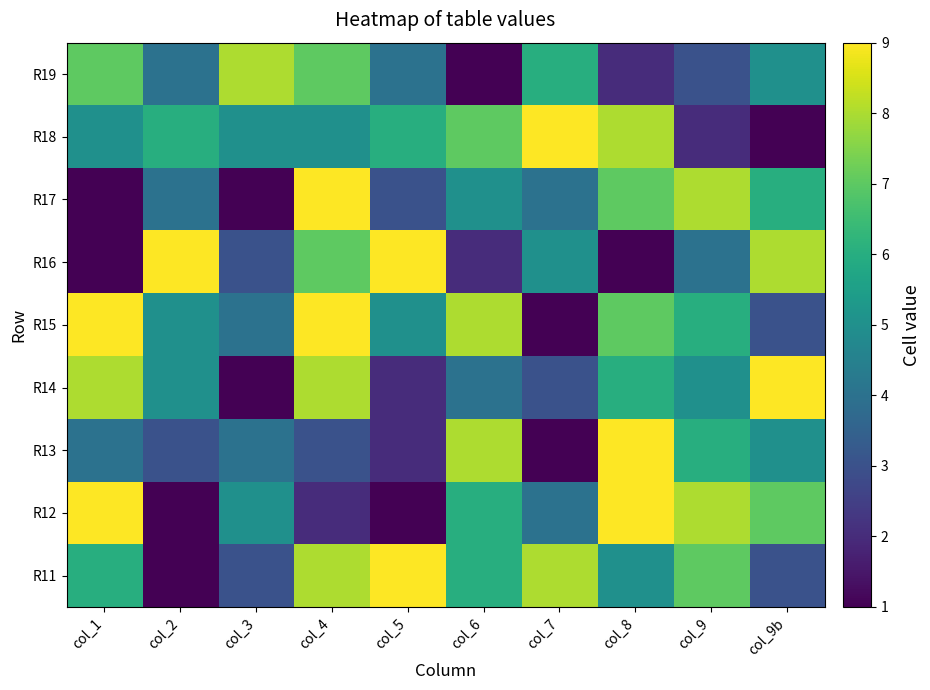

At which category is the sum across all series the highest?

col_4